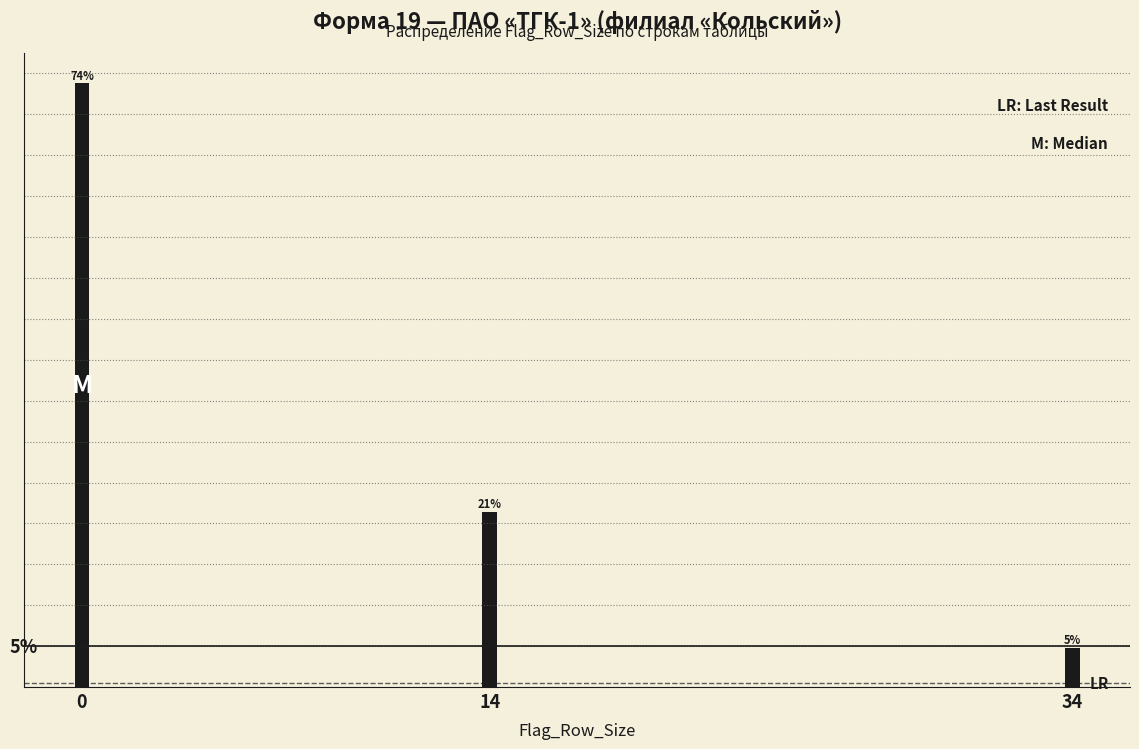

Are the bars horizontal?

No